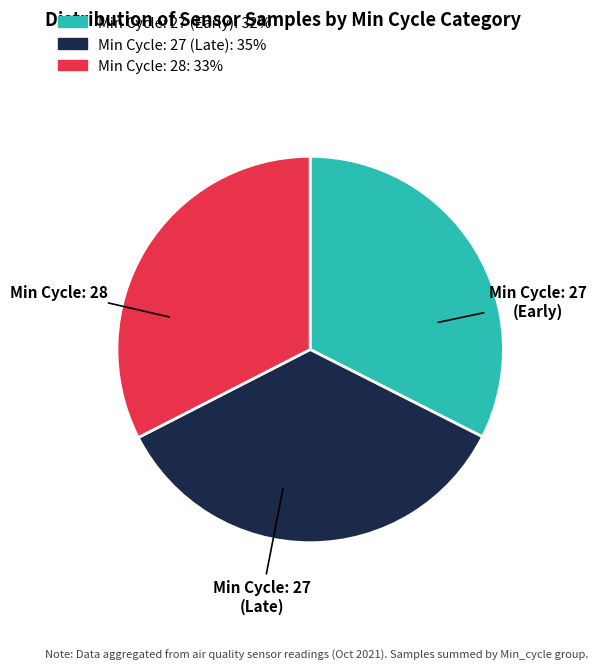

Is there any slice that represents more than half of the pie?

No